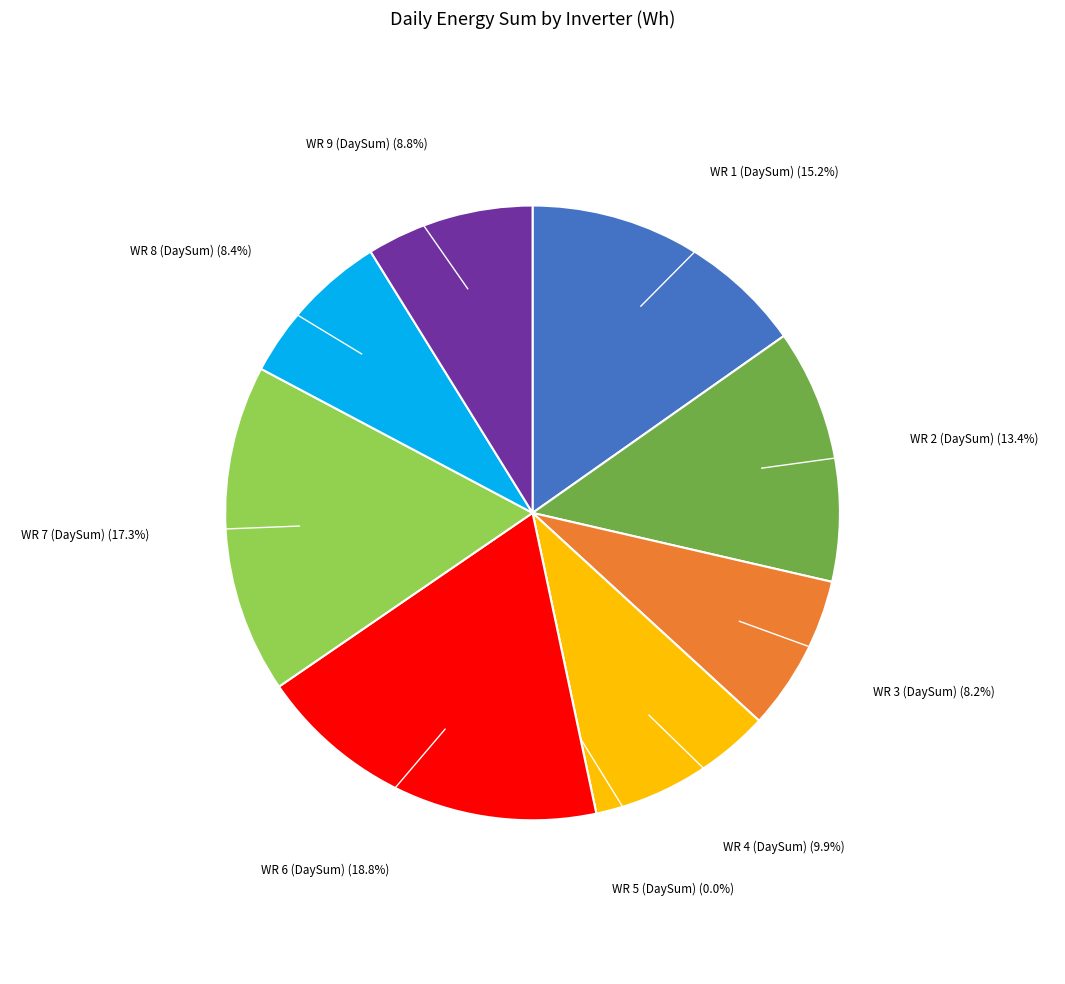

To the nearest percent, what percentage of the pie is WR 9 (DaySum)?

9%